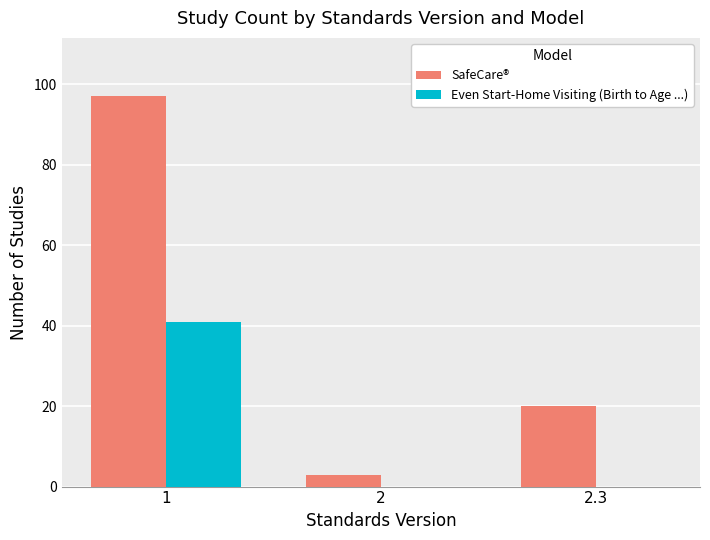

What is the sum of all SafeCare® values?

120